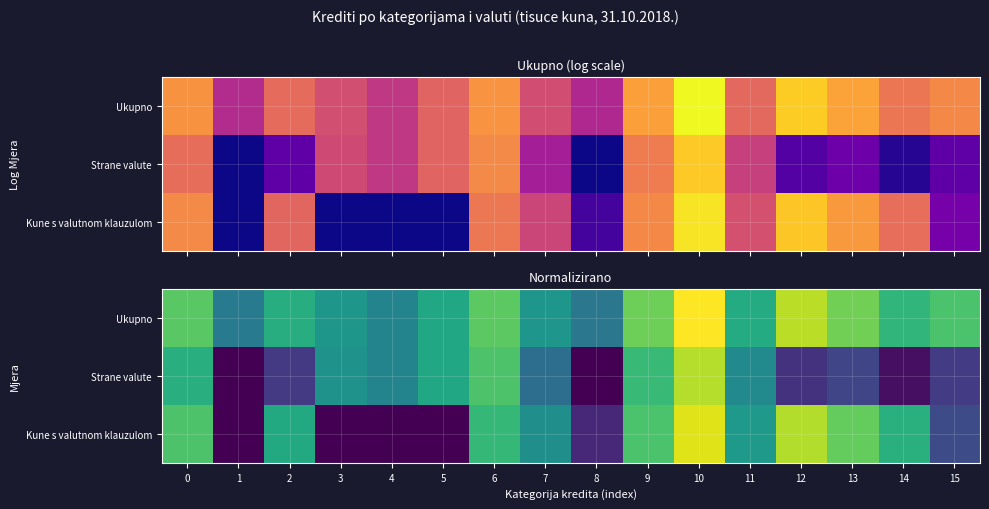

How many data points does each series have?

16